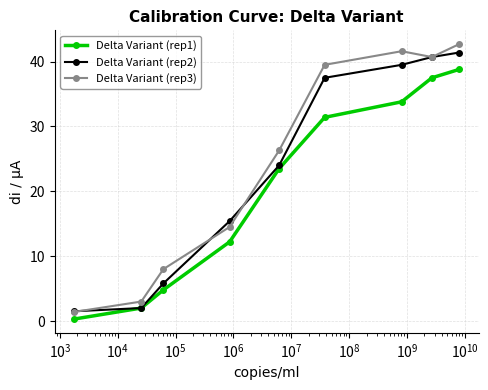

What is the value of the Delta Variant (rep2) point at the 6th from the left?

37.5